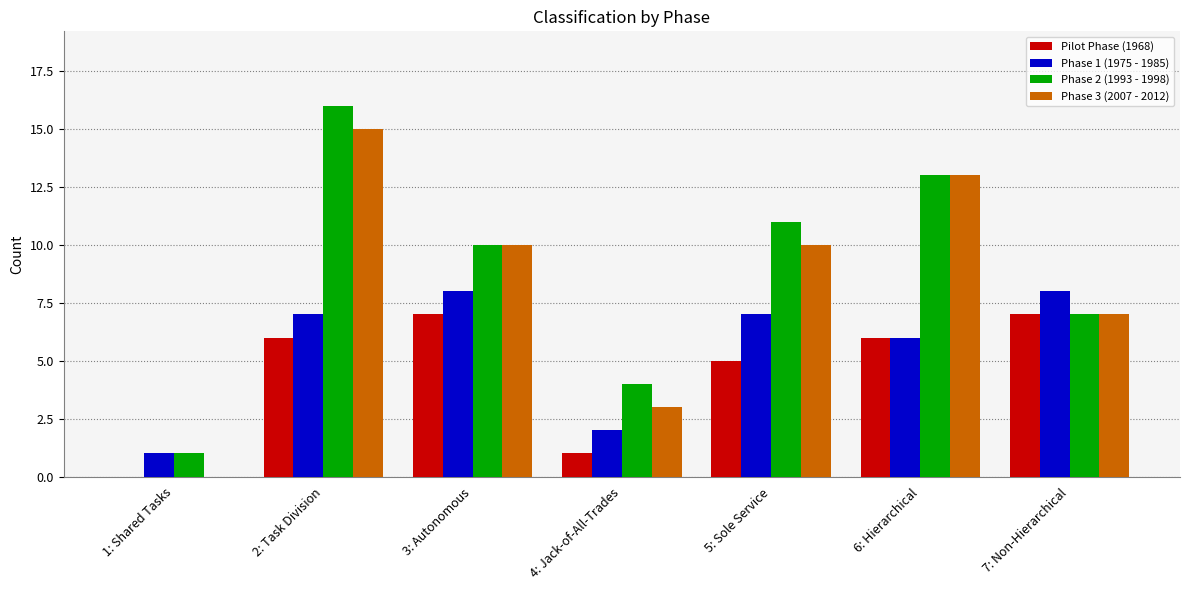

The value of Phase 3 (2007 - 2012) at 6: Hierarchical is 13. True or false?

True